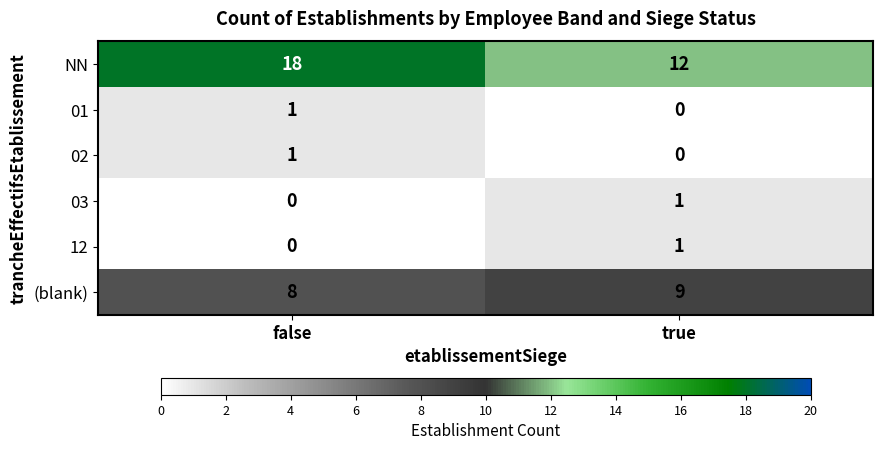

Which series has the largest total across all categories?

NN